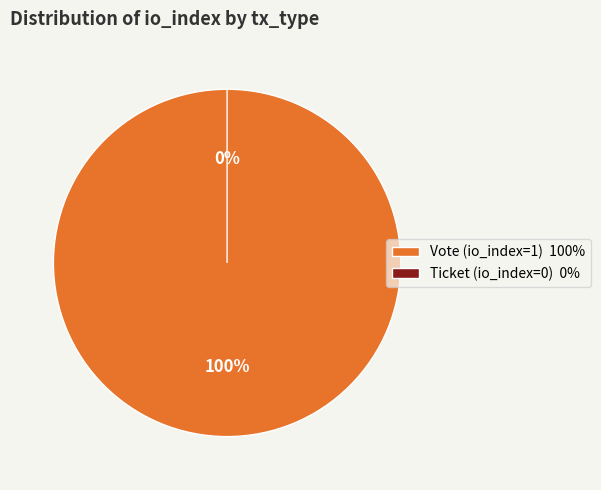

What portion of the pie excludes Ticket (io_index=0)?

100.0%